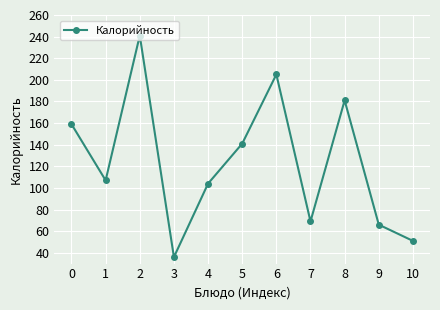

What is the greatest value displayed?

241